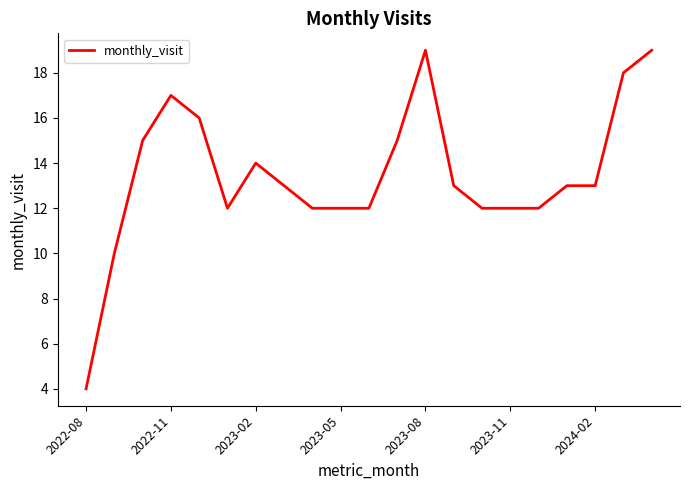

What is the difference between the maximum and minimum values?

15